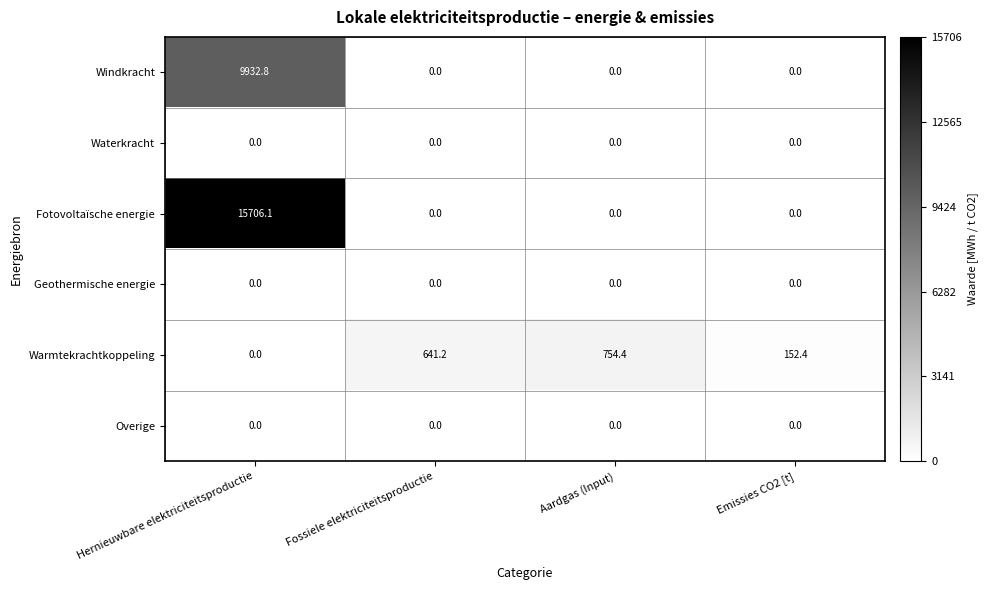

What is the spread (max minus min) of values at Emissies CO2 [t]?

152.4